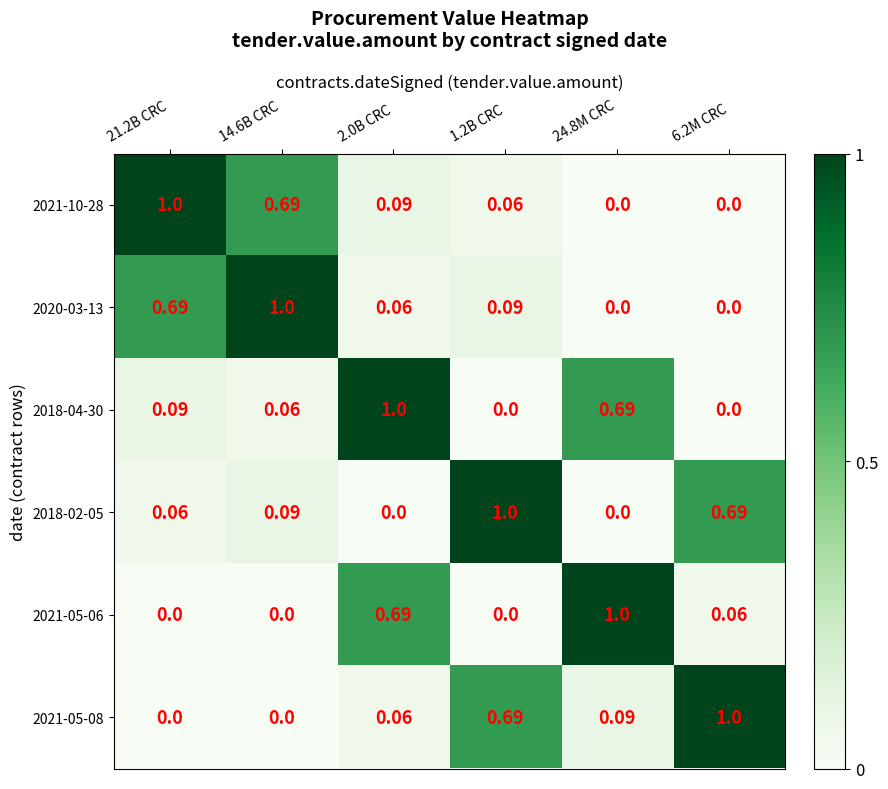

Is the value of 2021-05-08 at 21.2B CRC greater than the value of 2020-03-13 at 1.2B CRC?

No